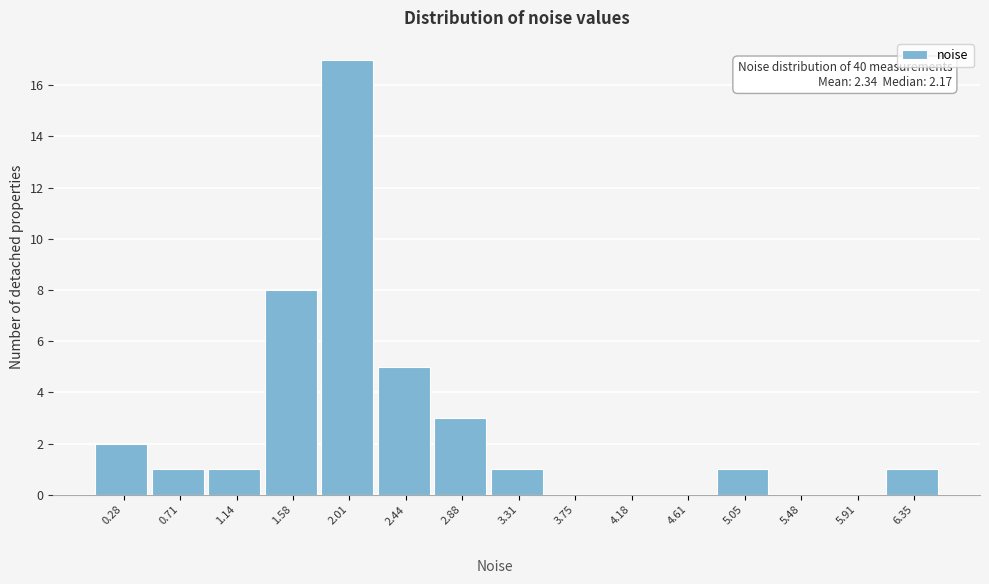

Reading left to right, list all the values displayed in this chart.

0.28=2	0.71=1	1.14=1	1.58=8	2.01=17	2.44=5	2.88=3	3.31=1	3.75=0	4.18=0	4.61=0	5.05=1	5.48=0	5.91=0	6.35=1